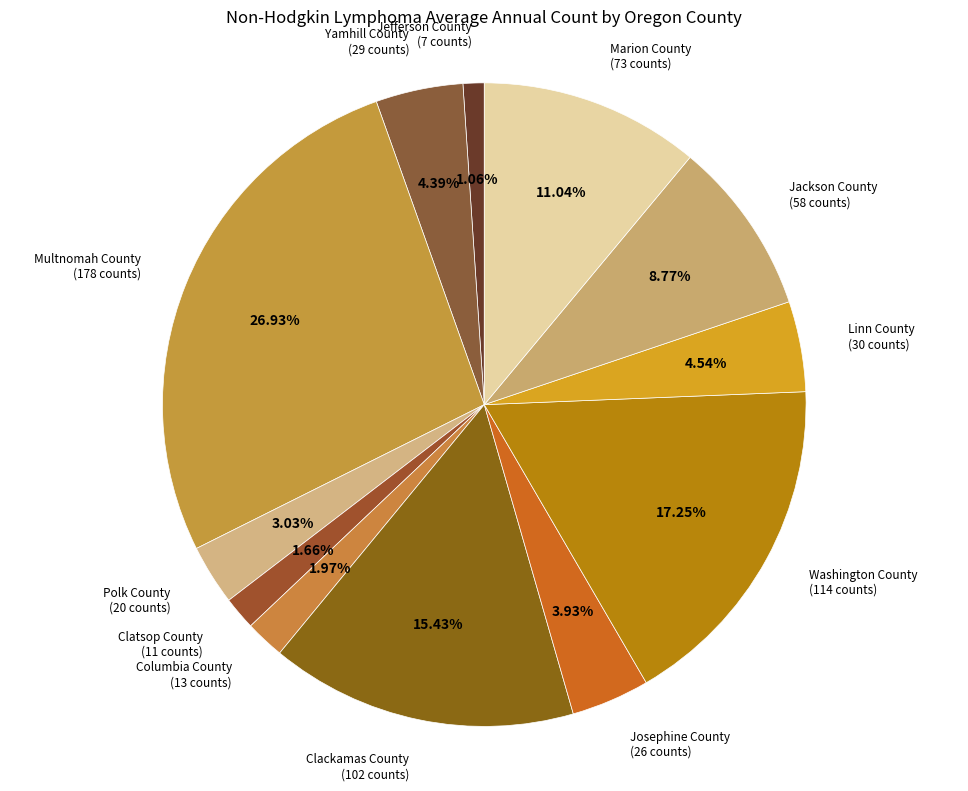

Count the number of slices in the pie.

12